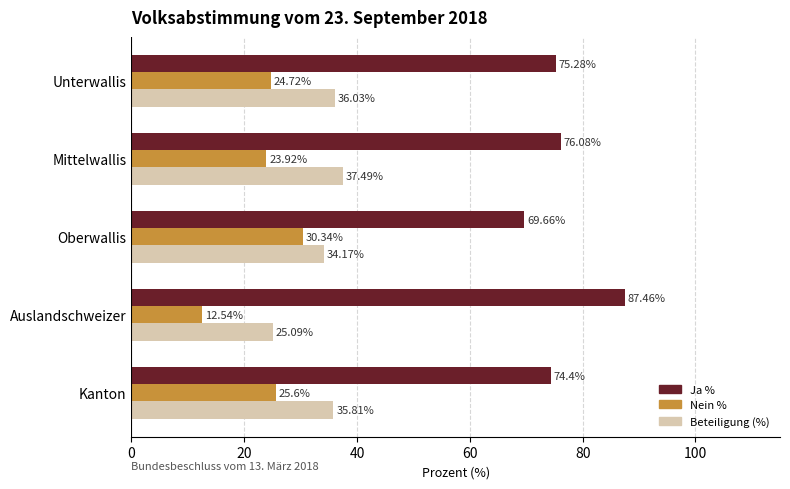

Which category has the lowest value across all series?

Auslandschweizer